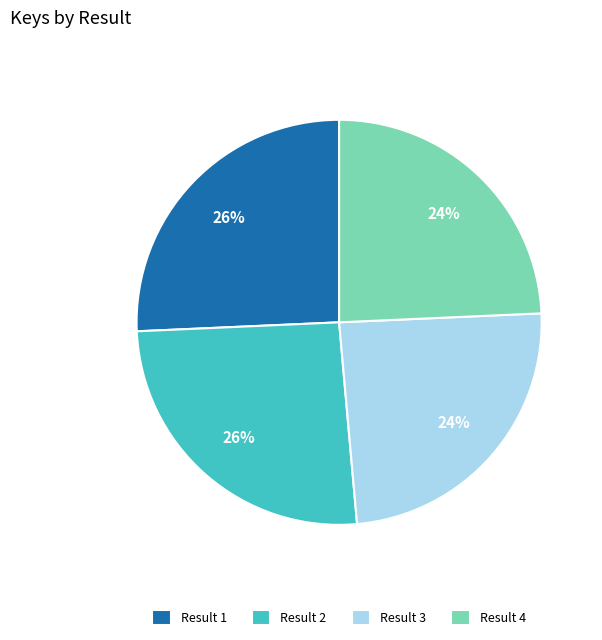

To the nearest percent, what percentage of the pie is Result 4?

24%